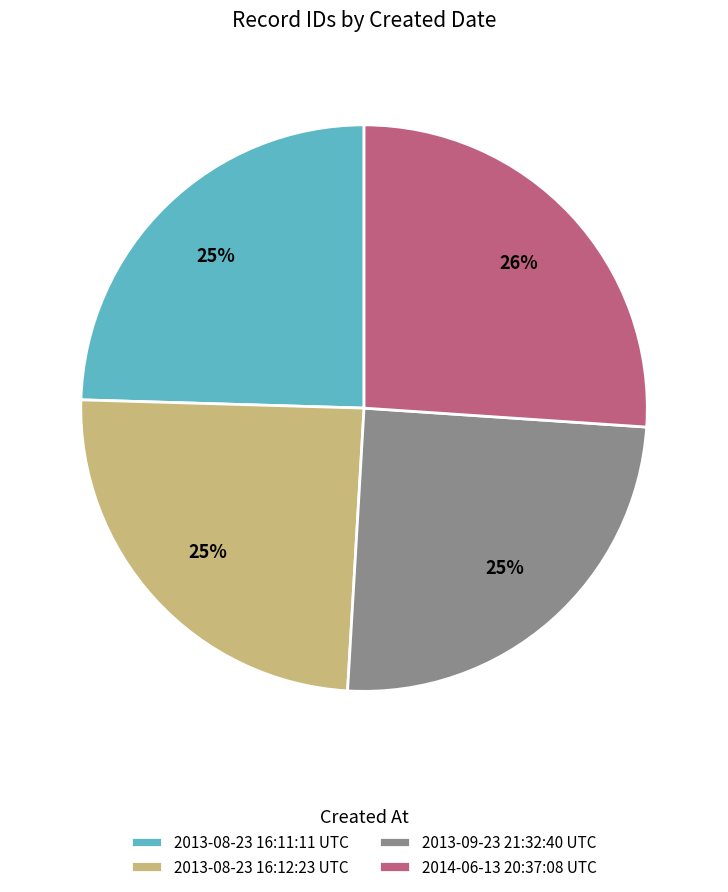

Is 2013-08-23 16:11:11 UTC the majority of the pie?

No